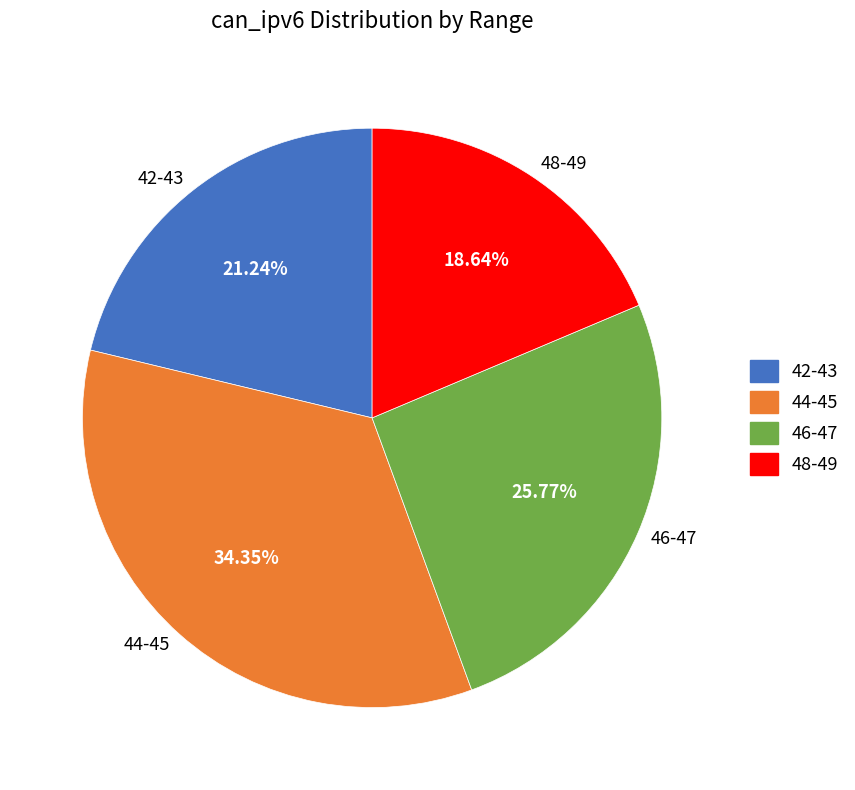

Is the sum of 46-47 and 44-45 greater than half?

Yes